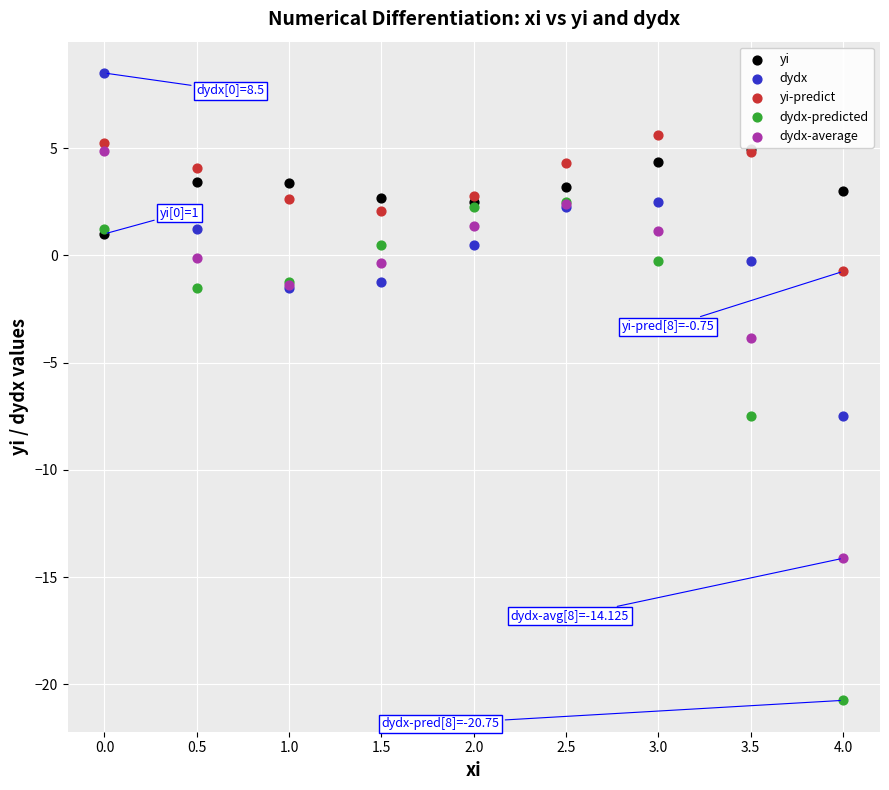

Which series reaches the minimum Y coordinate?

dydx-predicted